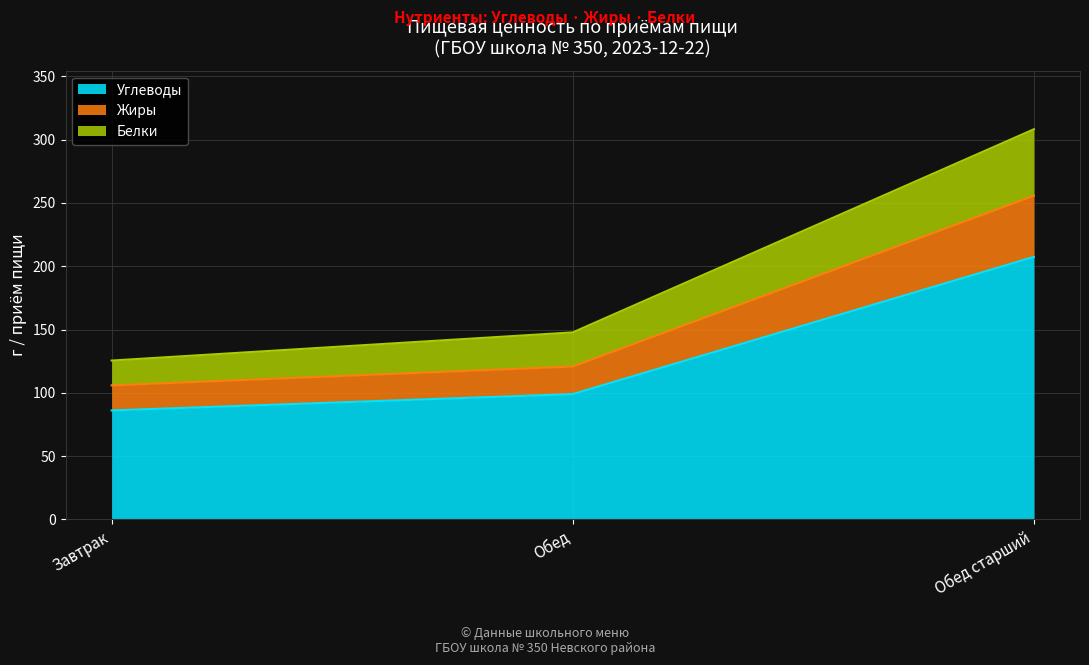

Rank the categories by Углеводы value from lowest to highest.

Завтрак, Обед, Обед старший